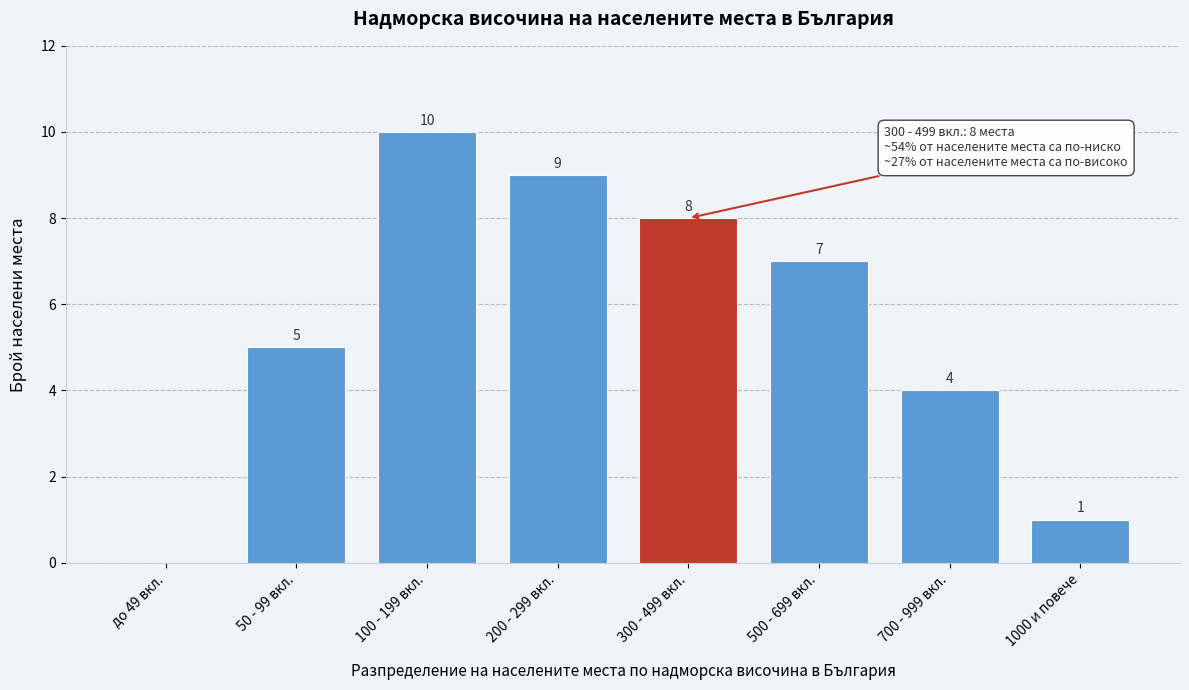

Reading left to right, what are all the values shown in this chart?

до 49 вкл.=0	50 - 99 вкл.=5	100 - 199 вкл.=10	200 - 299 вкл.=9	300 - 499 вкл.=8	500 - 699 вкл.=7	700 - 999 вкл.=4	1000 и повече=1